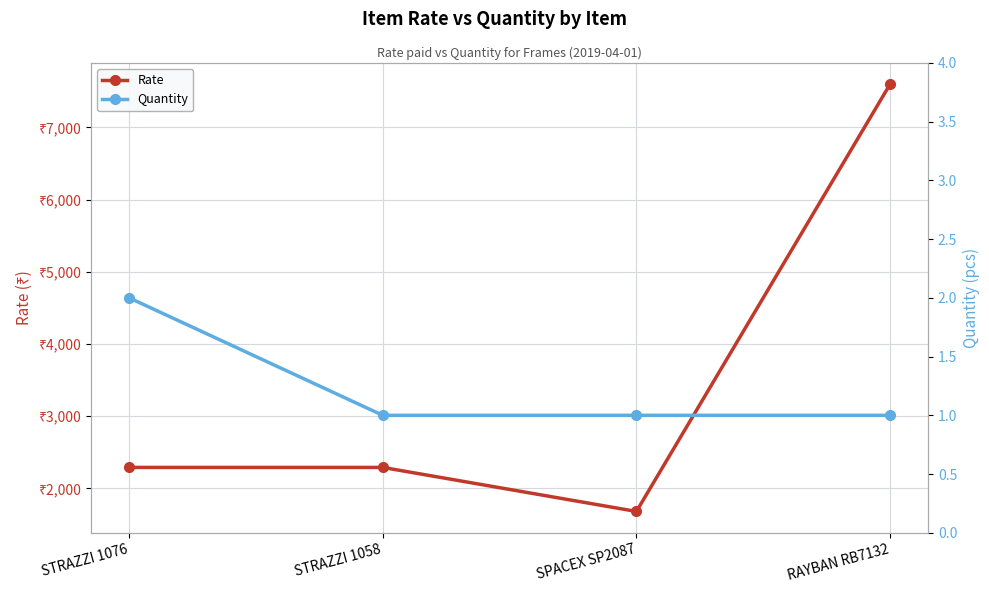

Between STRAZZI 1076 and SPACEX SP2087, which series saw the biggest shift?

Rate